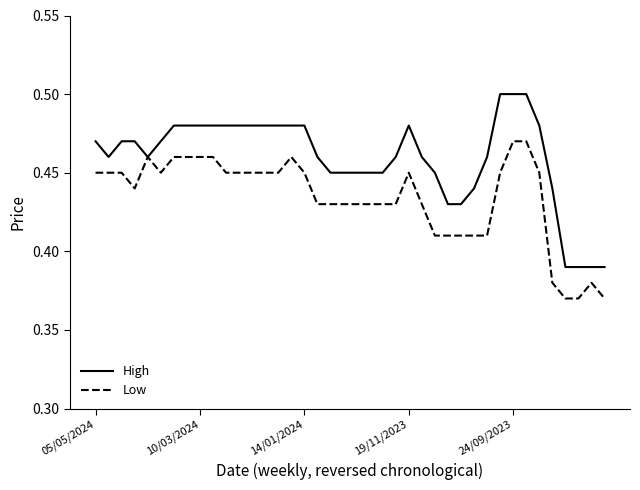

Which series has the largest total across all categories?

High